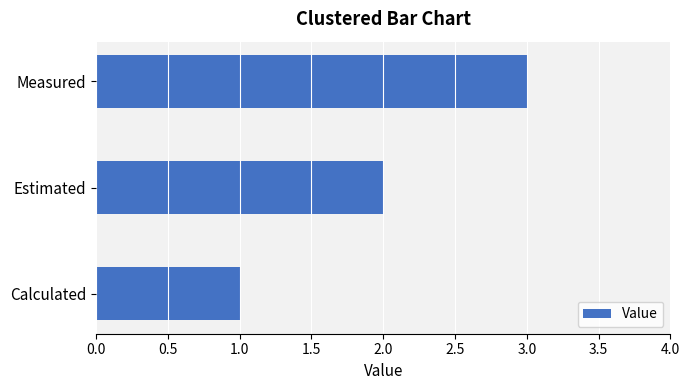

Is it true that the value at Measured is 1?

False